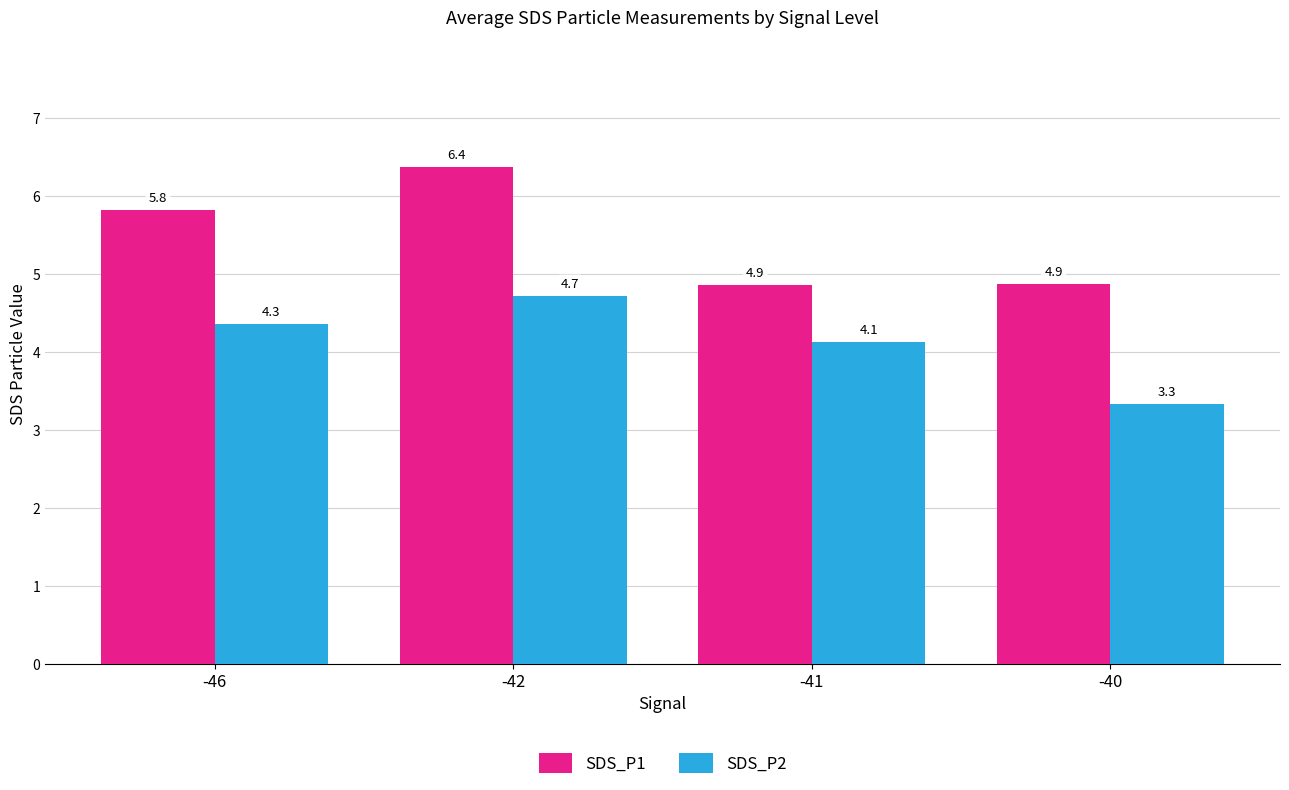

List the series in order of their peak value, lowest first.

SDS_P2, SDS_P1